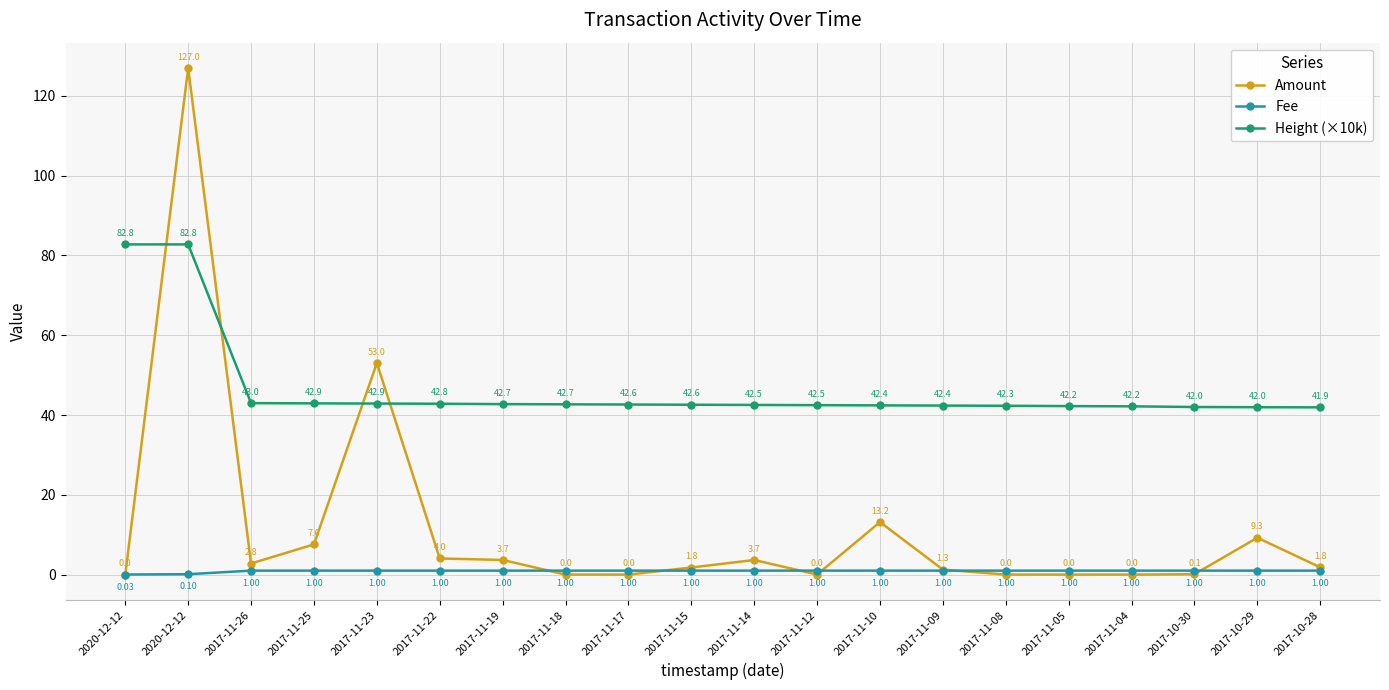

Which series changed the most between 2017-11-17 and 2017-10-30?

Height (×10k)